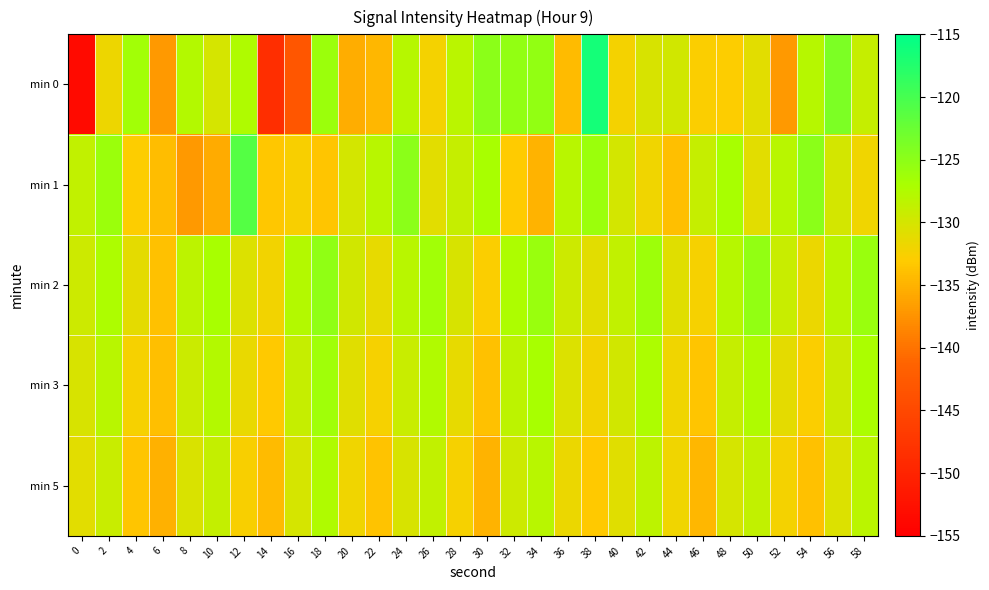

Reading left to right, list all the values displayed in this chart.

min 0: 0=-153.5	2=-131.8	4=-126.4	6=-137.0	8=-127.7	10=-130.1	12=-127.4	14=-148.5	16=-143.1	18=-126.1	20=-135.4	22=-134.6	24=-127.9	26=-132.2	28=-128.2	30=-125.0	32=-125.4	34=-125.4	36=-134.3	38=-116.5	40=-132.3	42=-130.2	44=-129.8	46=-132.7	48=-132.9	50=-131.0	52=-136.9	54=-127.8	56=-123.8	58=-129.0
min 1: 0=-128.7	2=-126.0	4=-132.9	6=-134.2	8=-137.0	10=-135.5	12=-121.0	14=-133.4	16=-132.6	18=-133.5	20=-130.0	22=-128.0	24=-125.0	26=-131.0	28=-129.0	30=-127.0	32=-133.0	34=-135.0	36=-128.0	38=-126.0	40=-130.0	42=-132.0	44=-134.0	46=-129.0	48=-127.0	50=-131.0	52=-128.0	54=-125.0	56=-130.0	58=-132.0
min 2: 0=-129.5	2=-127.3	4=-131.2	6=-133.8	8=-128.4	10=-126.9	12=-130.5	14=-132.1	16=-127.8	18=-125.3	20=-129.7	22=-131.4	24=-128.0	26=-126.5	28=-130.2	30=-132.8	32=-127.3	34=-125.8	36=-129.4	38=-131.0	40=-128.6	42=-126.1	44=-130.8	46=-132.4	48=-127.9	50=-125.4	52=-129.1	54=-131.7	56=-128.2	58=-125.9
min 3: 0=-130.2	2=-128.1	4=-132.4	6=-134.0	8=-129.3	10=-127.8	12=-131.5	14=-133.2	16=-129.0	18=-126.4	20=-130.8	22=-132.5	24=-129.1	26=-127.6	28=-131.3	30=-133.9	32=-128.4	34=-126.9	36=-130.5	38=-132.1	40=-129.7	42=-127.2	44=-131.9	46=-133.5	48=-129.0	50=-127.5	52=-131.2	54=-132.8	56=-129.4	58=-127.1
min 5: 0=-131.0	2=-129.2	4=-133.5	6=-135.1	8=-130.4	10=-128.9	12=-132.6	14=-134.3	16=-130.1	18=-127.5	20=-131.9	22=-133.6	24=-130.2	26=-128.7	28=-132.4	30=-135.0	32=-129.5	34=-128.0	36=-131.6	38=-133.2	40=-130.8	42=-128.3	44=-132.0	46=-134.6	48=-130.1	50=-128.6	52=-132.3	54=-133.9	56=-130.5	58=-128.2